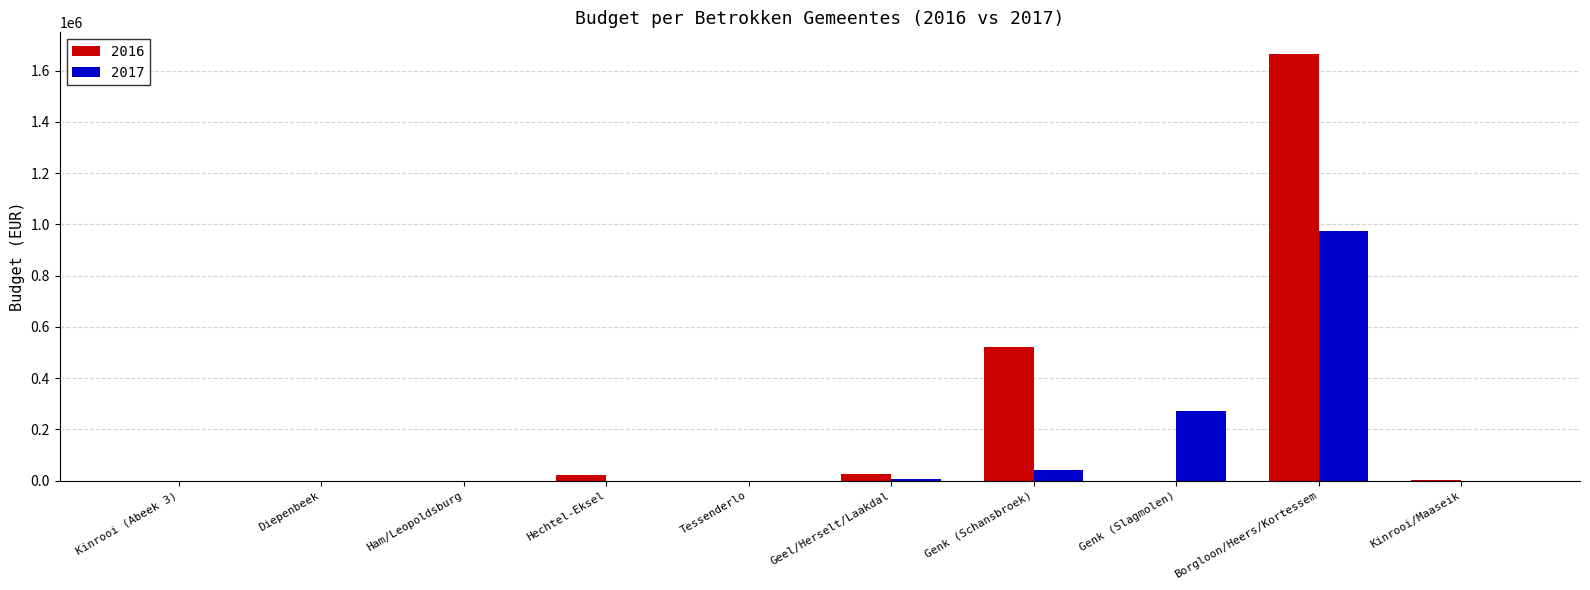

At which label does 2016 first exceed 4243?

Hechtel-Eksel